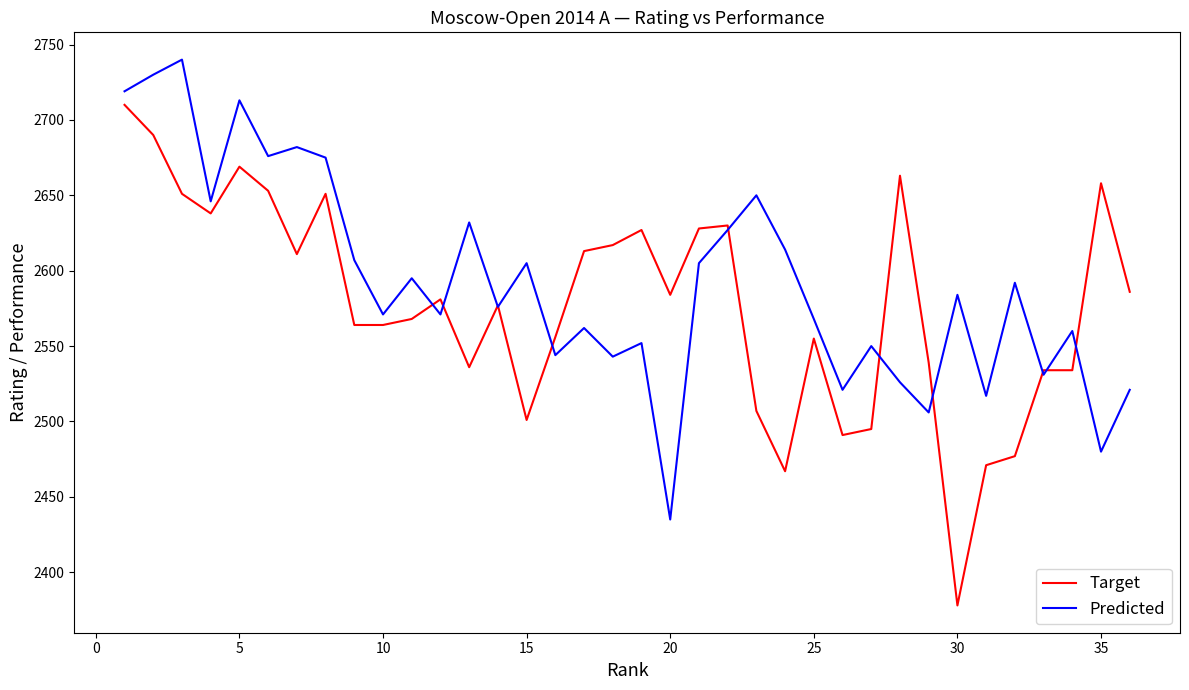

What is the minimum value for Target?

2378